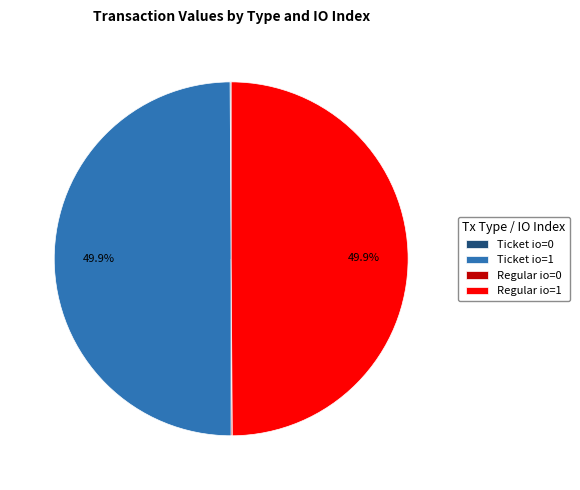

Combined, do Ticket io=1 and Regular io=1 account for over 50%?

Yes